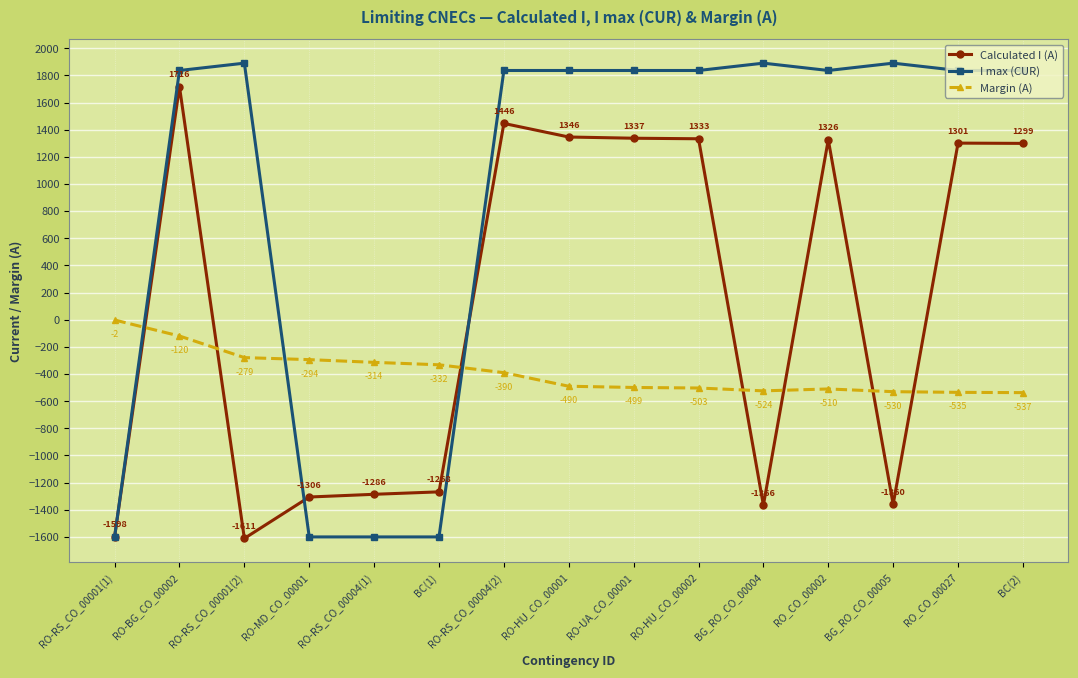

Reading left to right, extract all data points from this chart.

Calculated I (A): -1598	1716	-1611	-1306	-1286	-1268	1446	1346	1337	1333	-1366	1326	-1360	1301	1299
I max (CUR): -1600	1836	1890	-1600	-1600	-1600	1836	1836	1836	1836	1890	1836	1890	1836	1836
Margin (A): -2	-120	-279	-294	-314	-332	-390	-490	-499	-503	-524	-510	-530	-535	-537